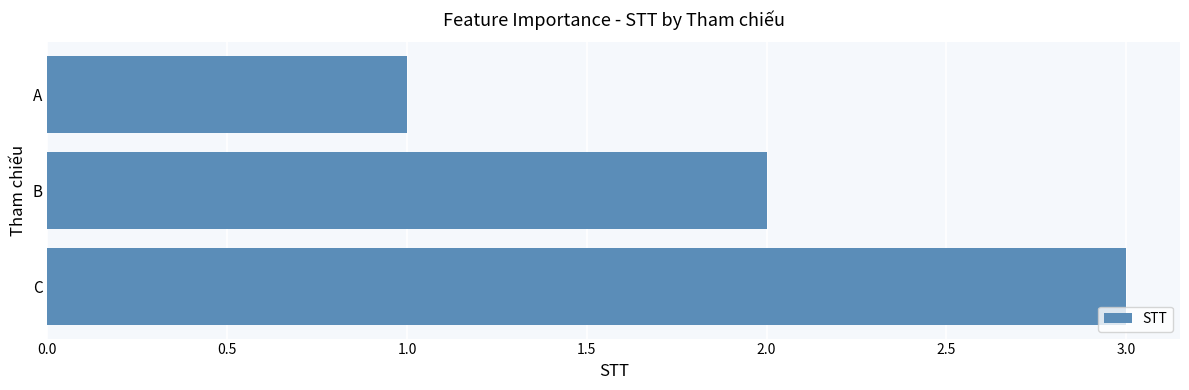

How many categories are shown in the chart?

3